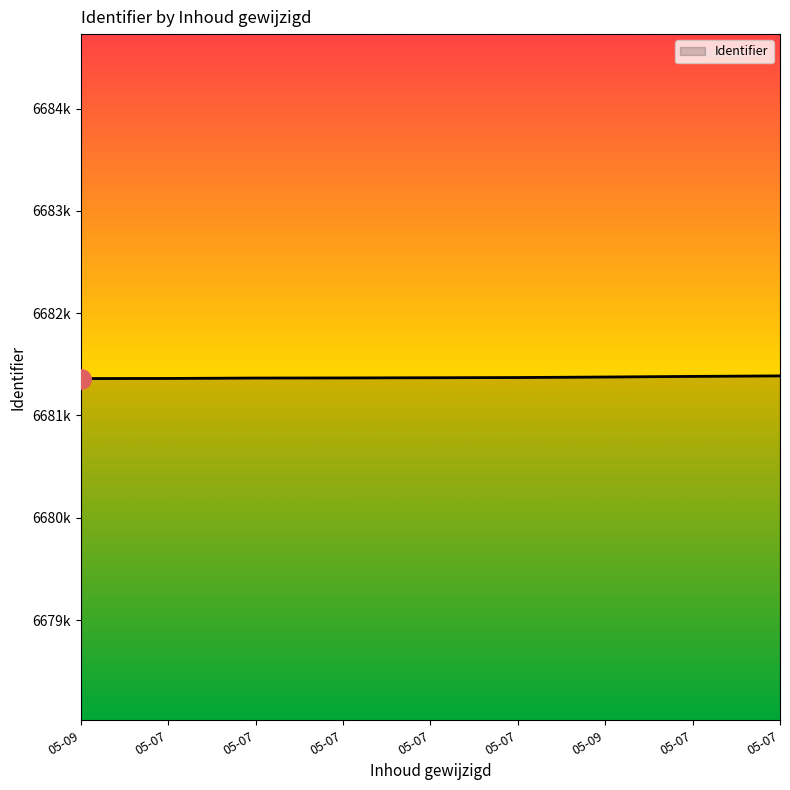

What is the label of the 7th point from the right?

05-07